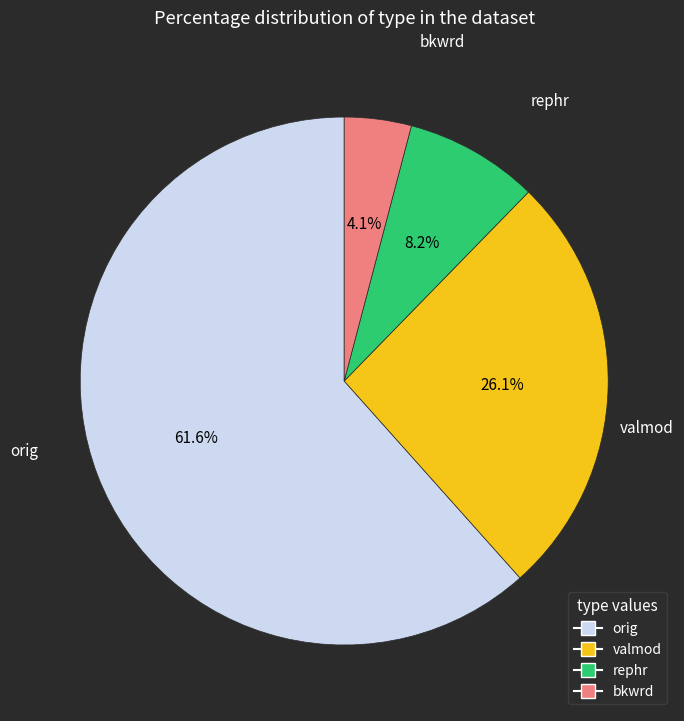

Is there any slice that represents more than half of the pie?

Yes